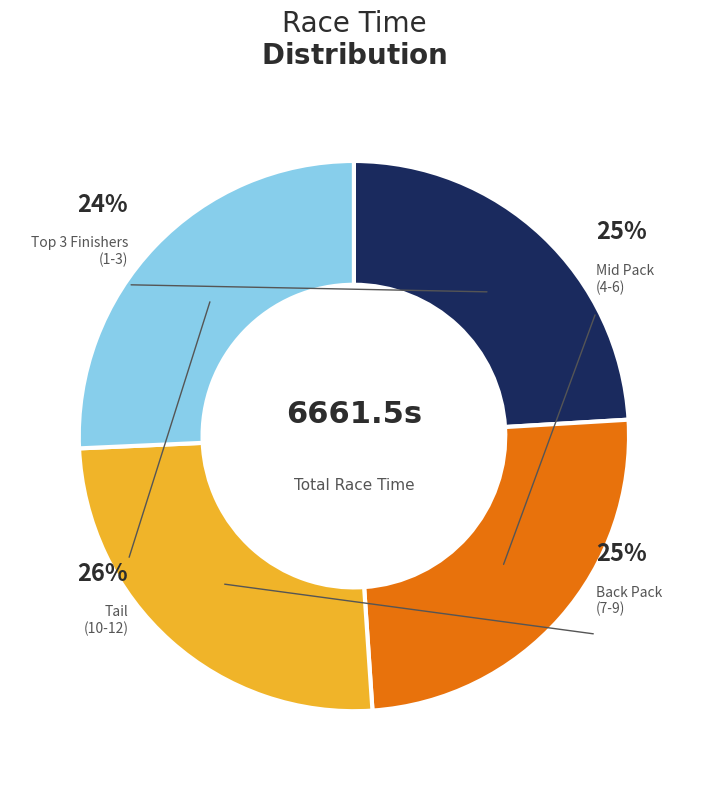

Does GIANISSA AZZAHRA account for over 50% of the chart?

No